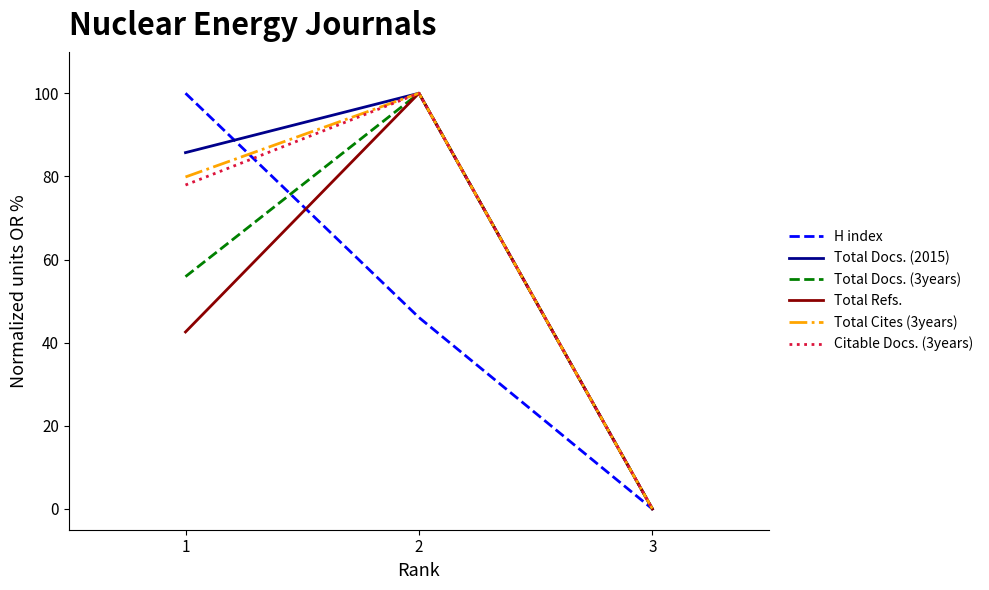

What is the difference between the highest and lowest values at 1?

57.4